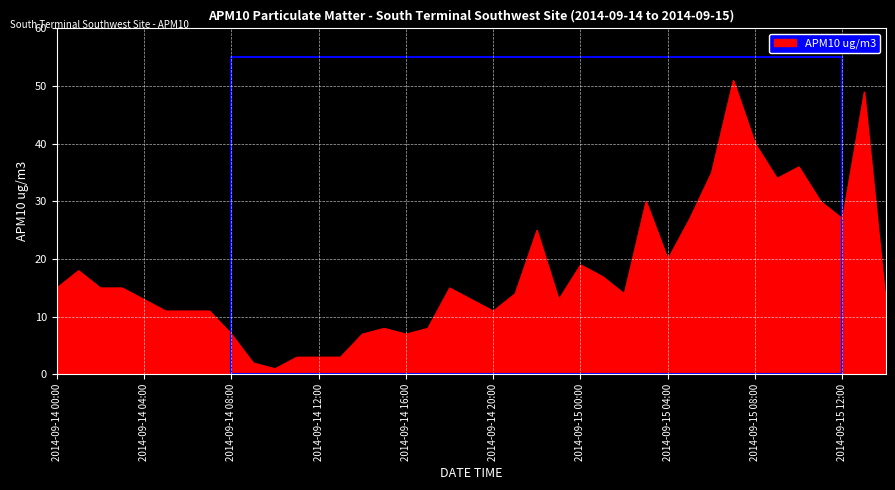

What is the maximum value shown in the chart?

51